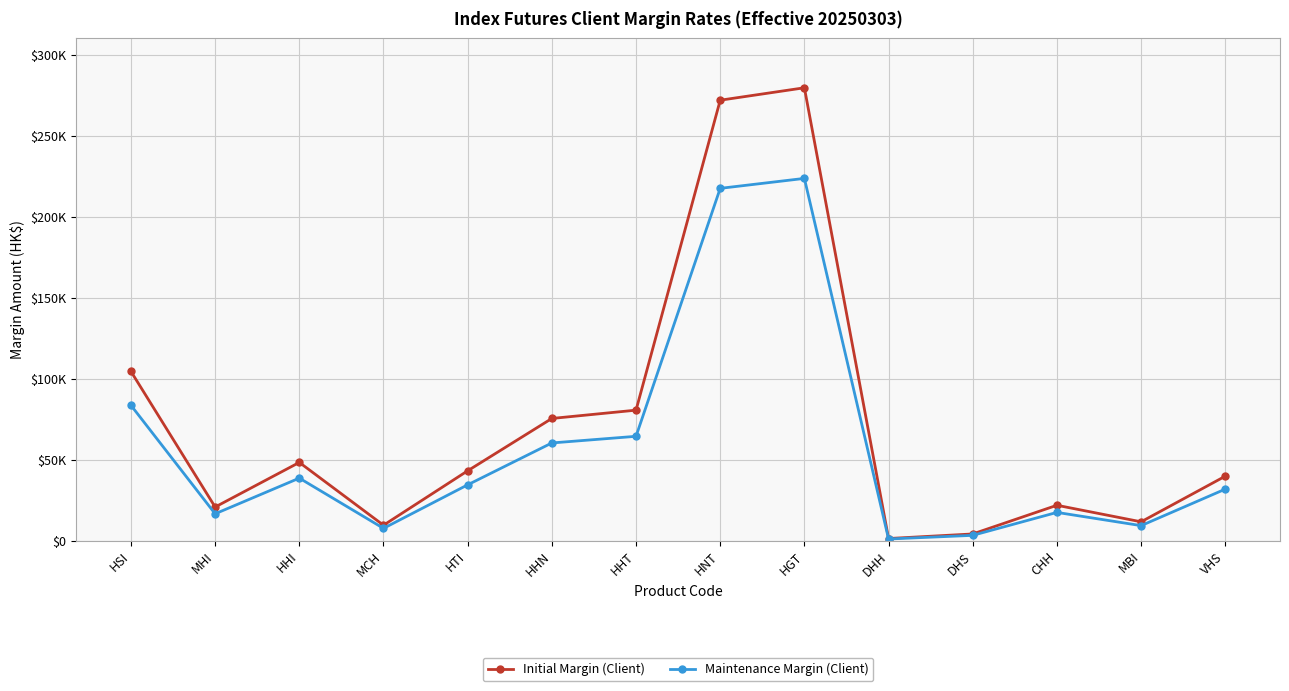

Rank the series by their maximum value, from highest to lowest.

Initial Margin (Client), Maintenance Margin (Client)